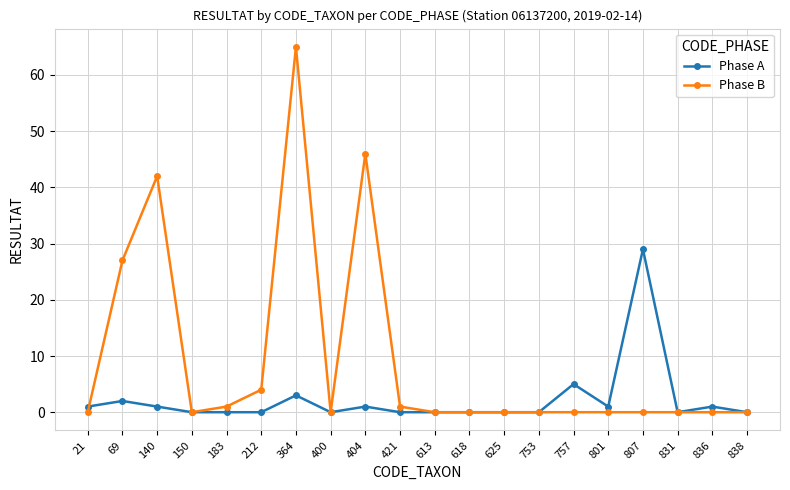

At which label is Phase B closest to 32?

69